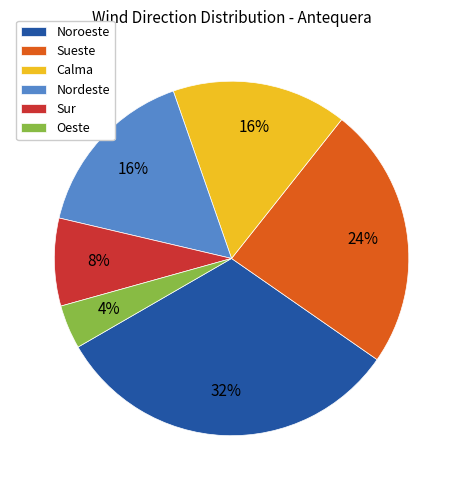

Which slice is the smallest?

Oeste